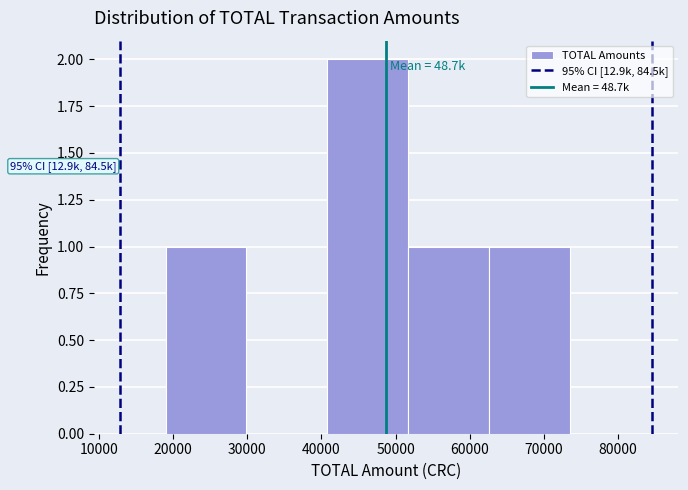

Which range on the x-axis has the tallest bar?

40800 to 51700